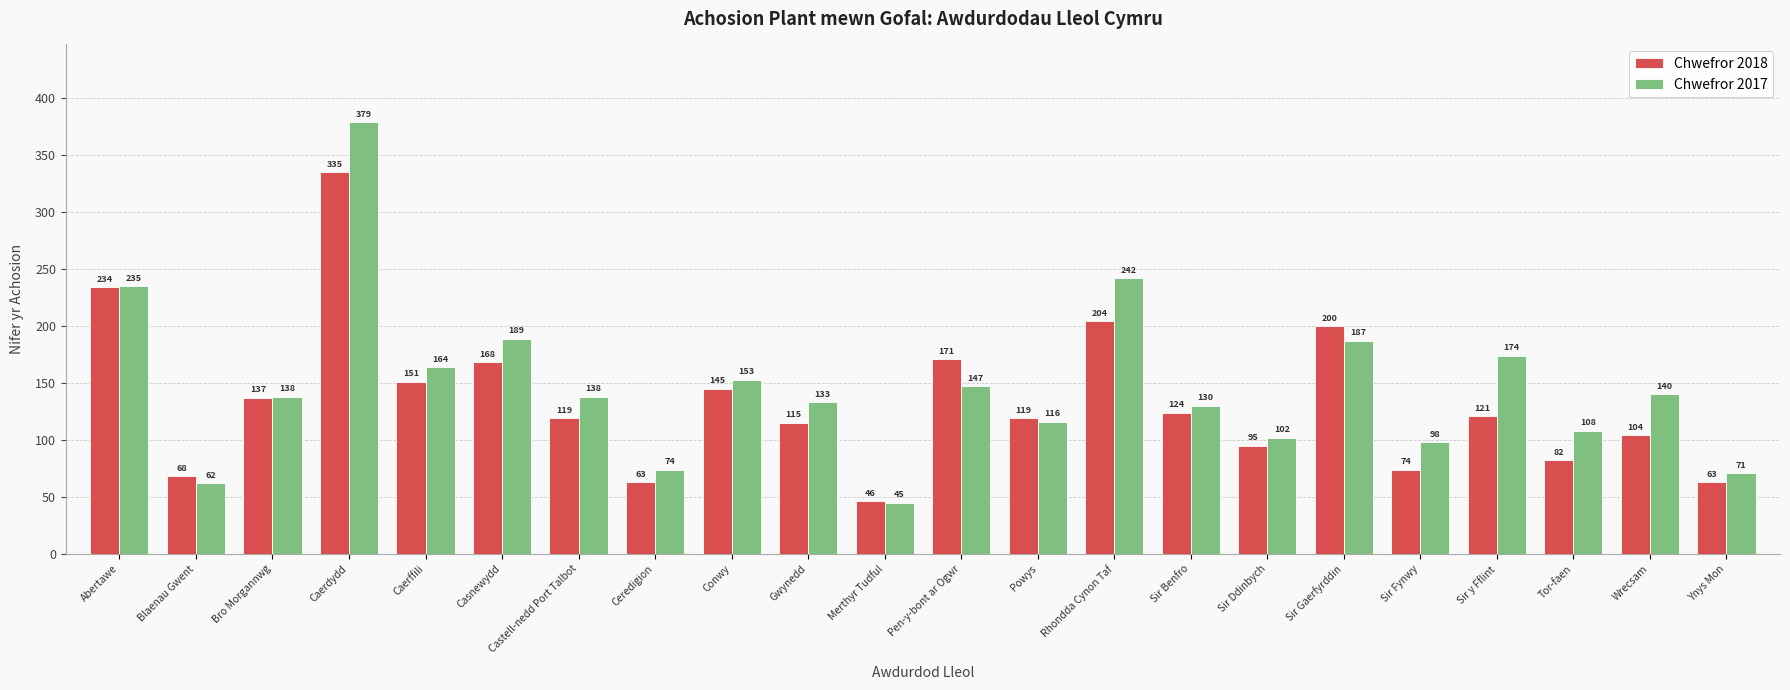

What value does the Chwefror 2018 series have at Wrecsam, to the nearest 50?

100